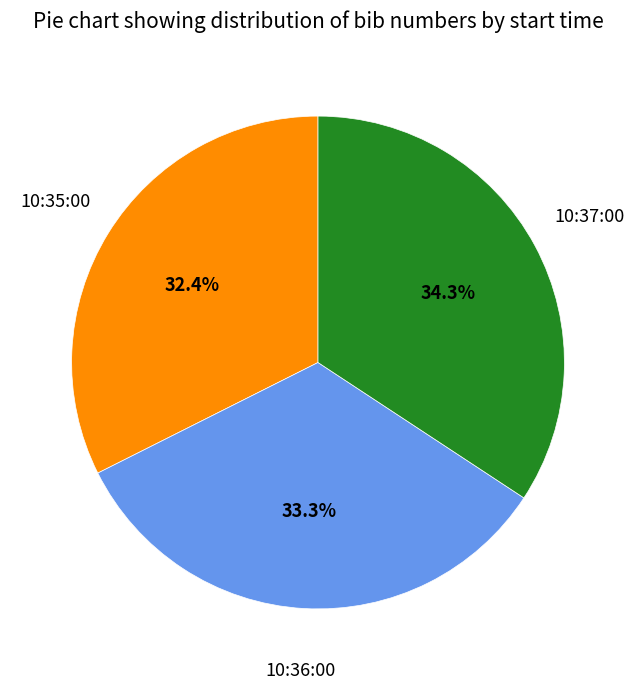

Does any single category account for the majority?

No